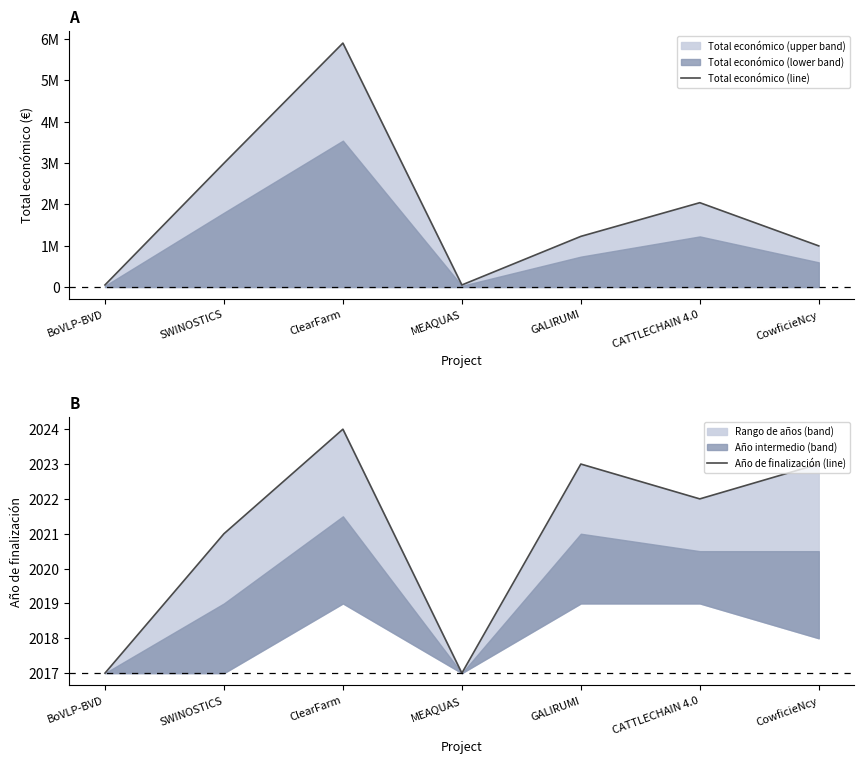

What is the total value across all series at ClearFarm?

5901129